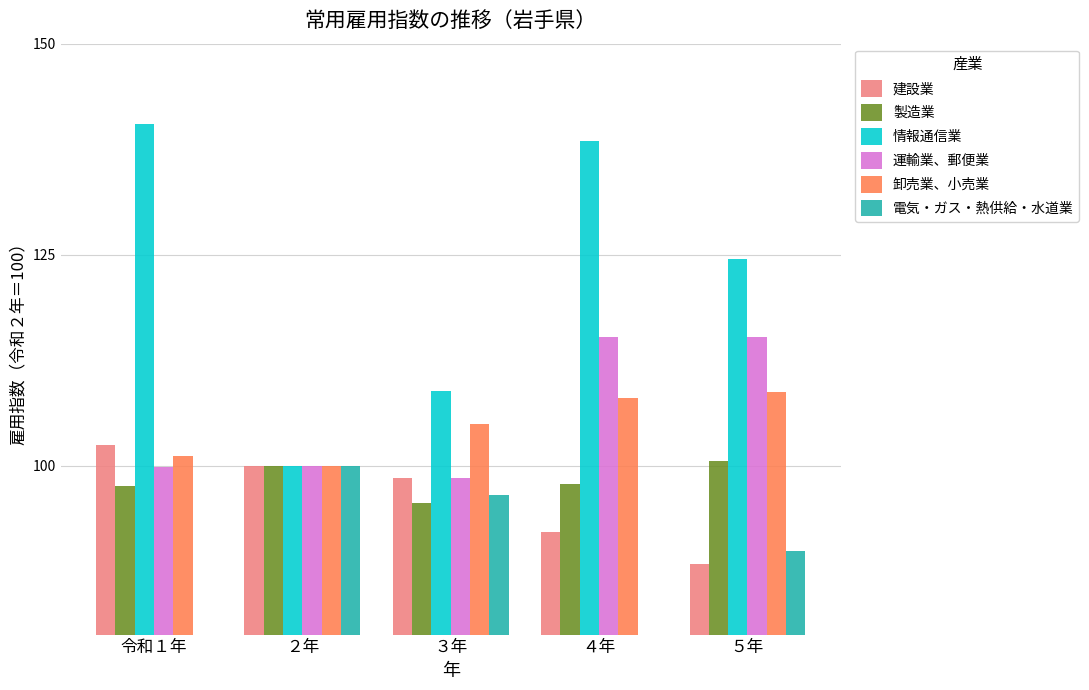

At ５年, list the series in order from largest to smallest.

情報通信業, 運輸業、郵便業, 卸売業、小売業, 製造業, 電気・ガス・熱供給・水道業, 建設業